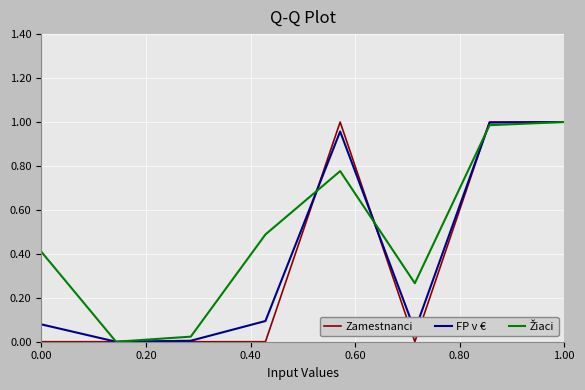

Does the chart display data point markers on the line(s)?

No